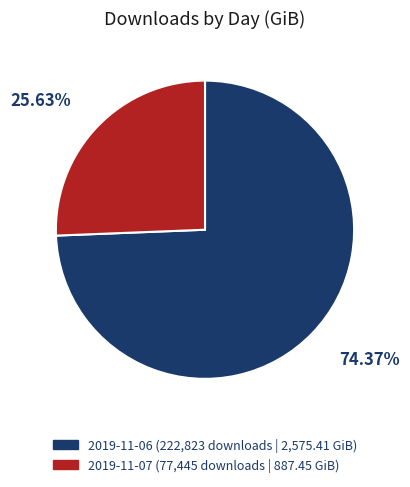

Rank the categories by value from highest to lowest.

2019-11-06, 2019-11-07